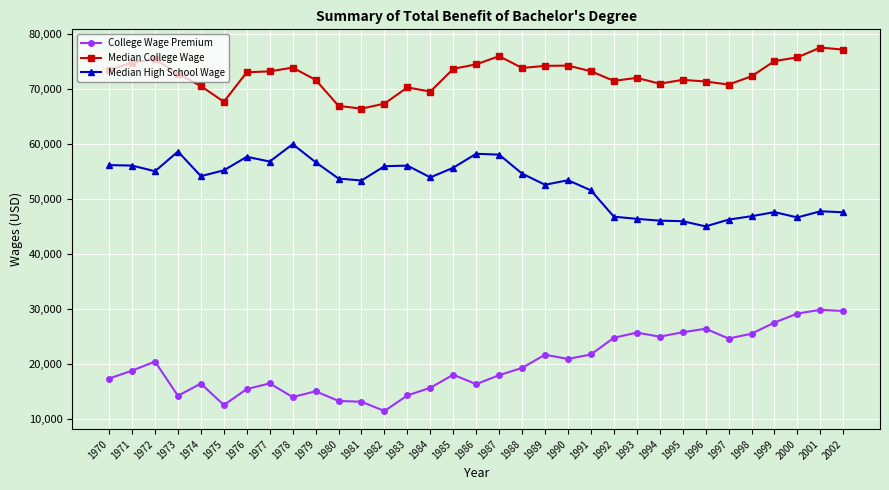

What is the average value of the College Wage Premium series?

19903.8